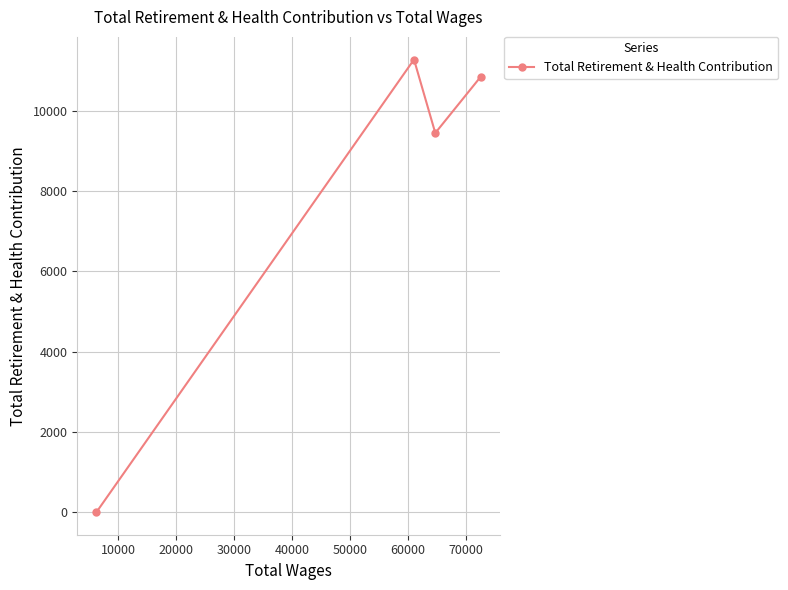

How many data points are less than 10853?

2